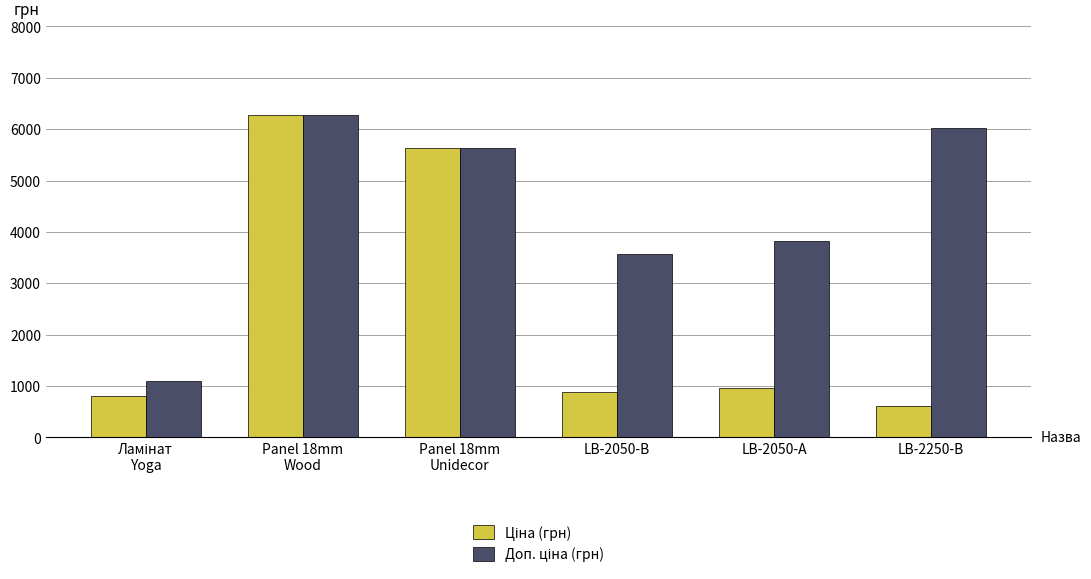

What is the total value across all series at LB-2250-В?

6622.9